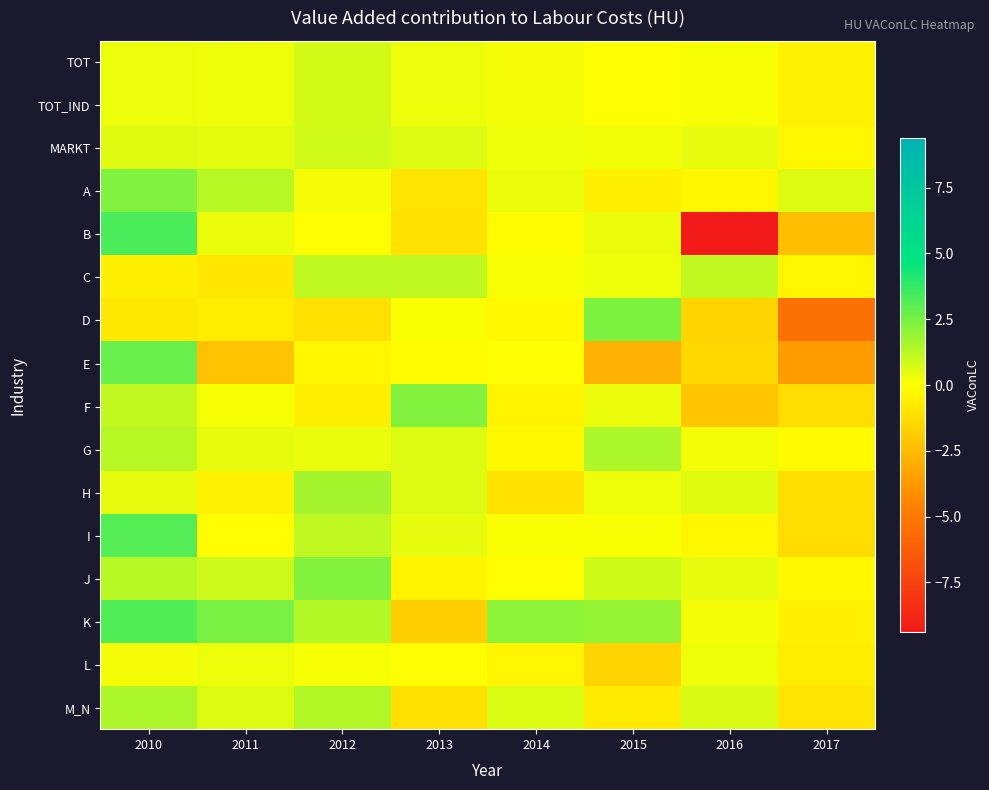

What is the smallest value displayed?

-9.4